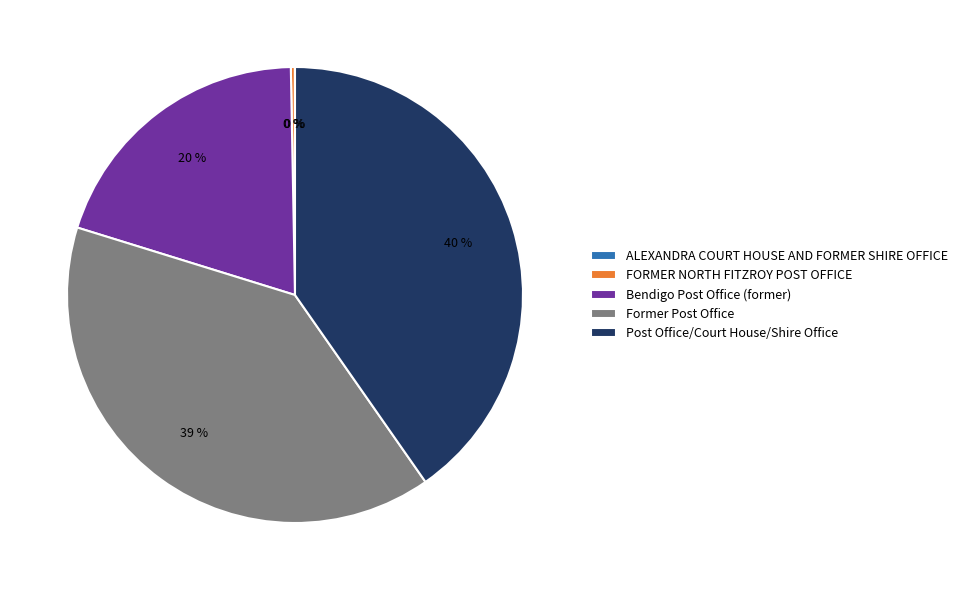

Do FORMER NORTH FITZROY POST OFFICE and Post Office/Court House/Shire Office together represent more than half of the pie?

No